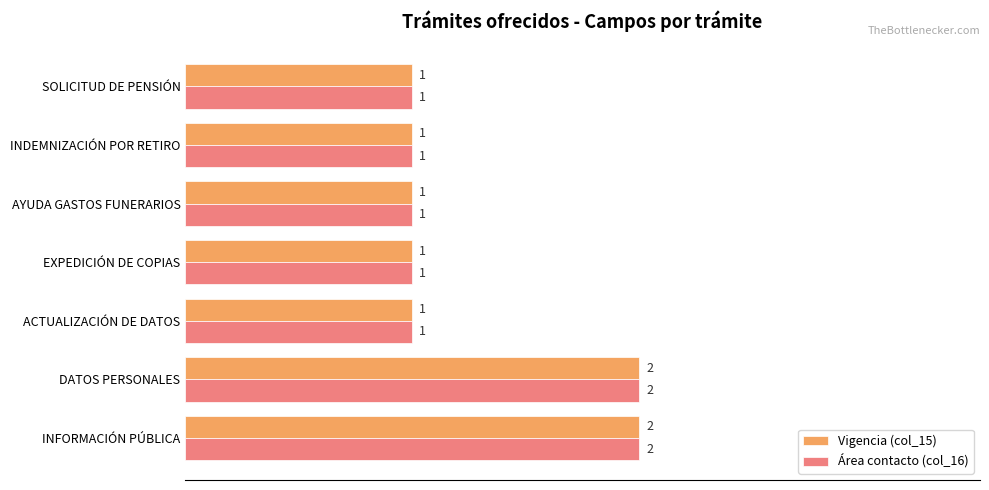

What are all the series names shown in the legend?

Vigencia (col_15), Área contacto (col_16)